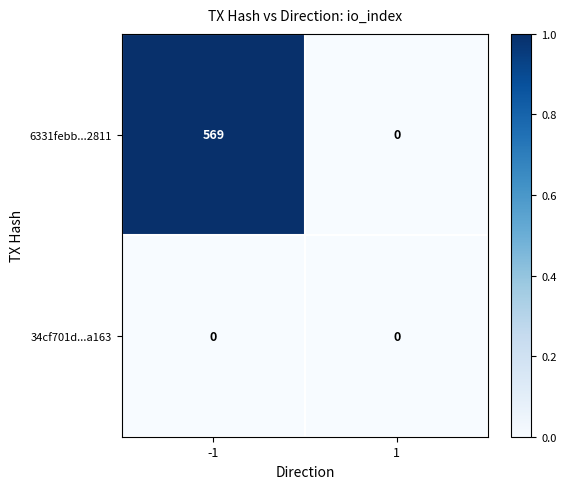

True or false: 34cf701d...a163 has a value of 0 at 1.

True